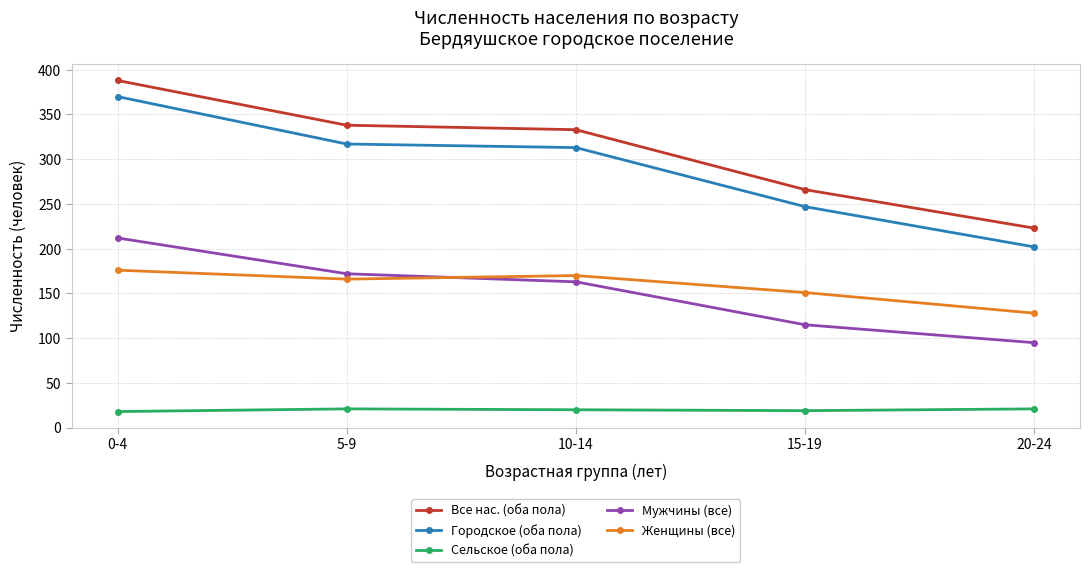

At which category is the sum across all series the highest?

0-4